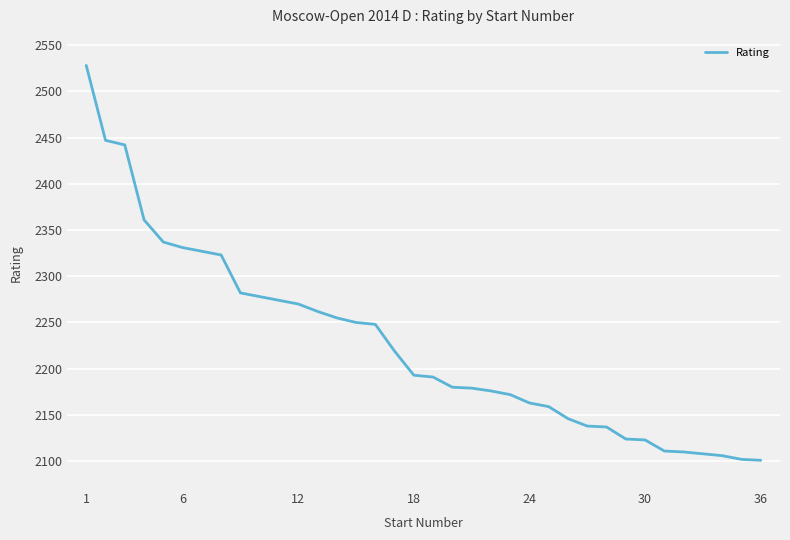

How many distinct data groups are displayed?

1